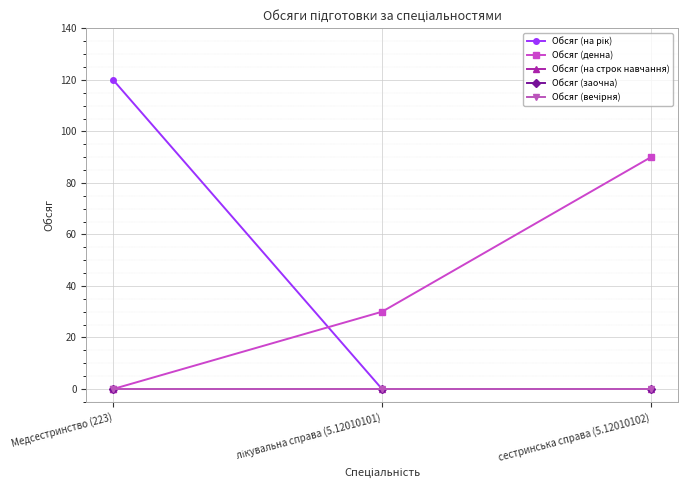

Which series has the widest spread of values?

Обсяг (на рік)